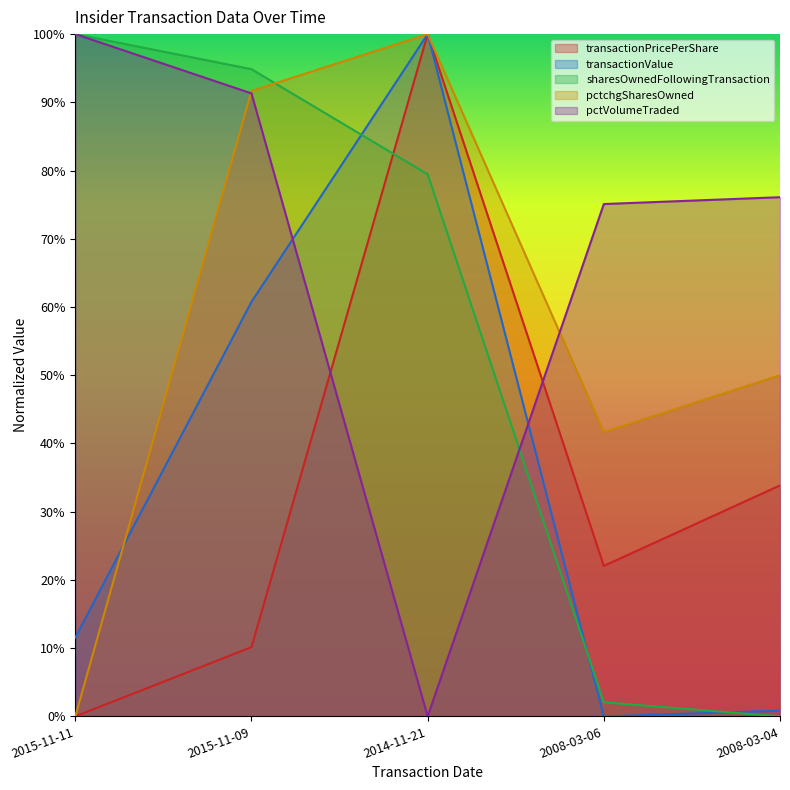

What is the label of the 2nd point from the right?

2008-03-06